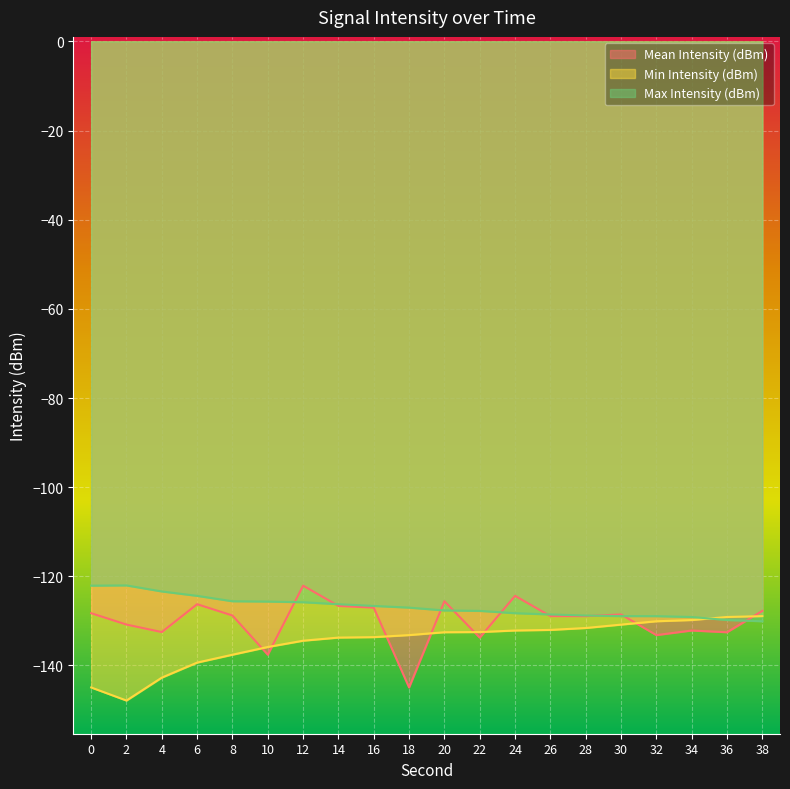

What is the sum of the Max Intensity (dBm) values at 38 and 28?

-258.9